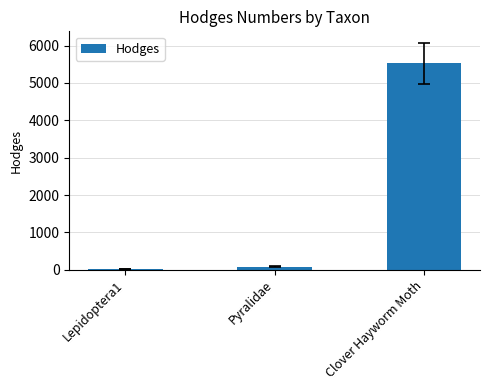

What is the average value?

1877.7